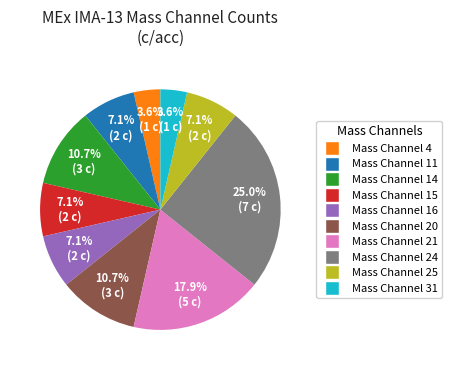

How many slices are in this pie chart?

10